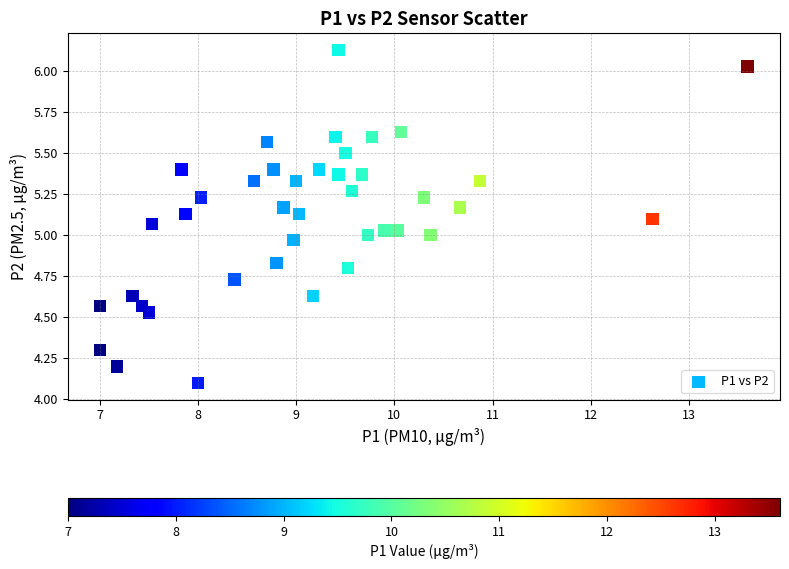

What is the range of X values (max minus min)?

6.6